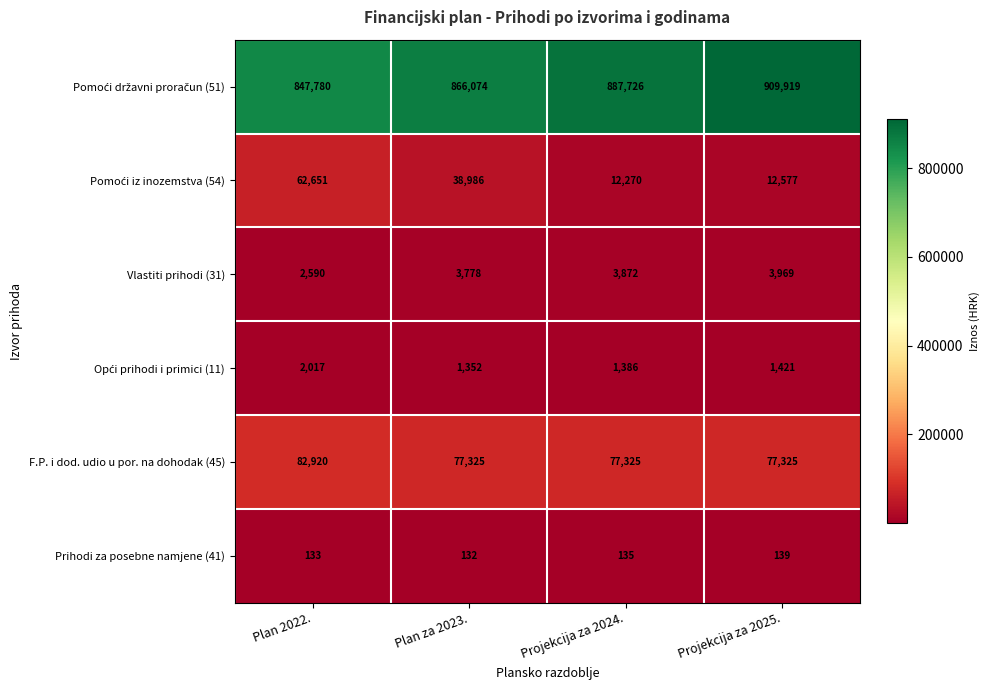

What is the approximate value of Prihodi za posebne namjene (41) at Projekcija za 2024.?

135